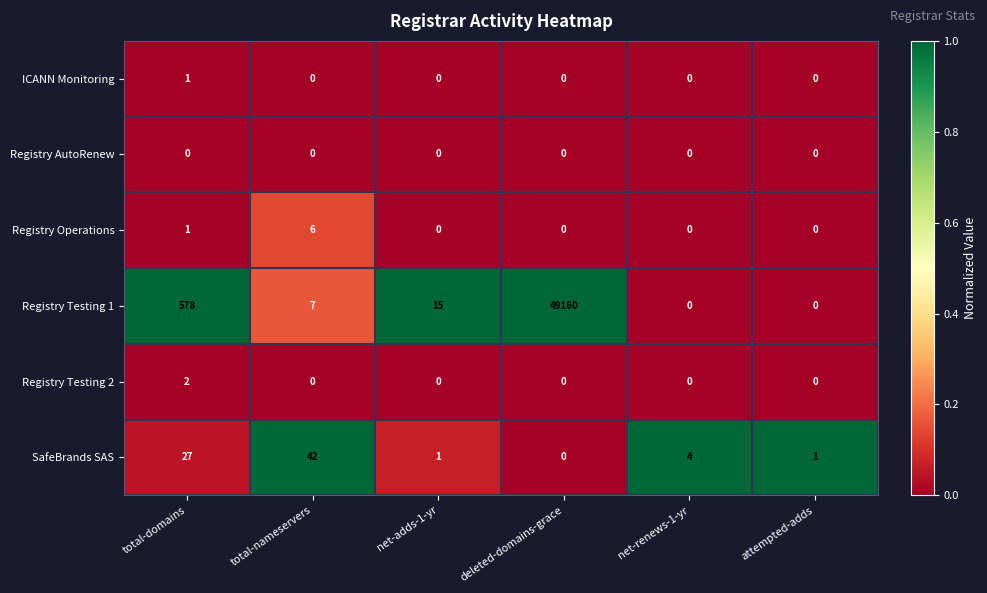

List the series in order of their peak value, lowest first.

Registry AutoRenew, ICANN Monitoring, Registry Testing 2, Registry Operations, SafeBrands SAS, Registry Testing 1